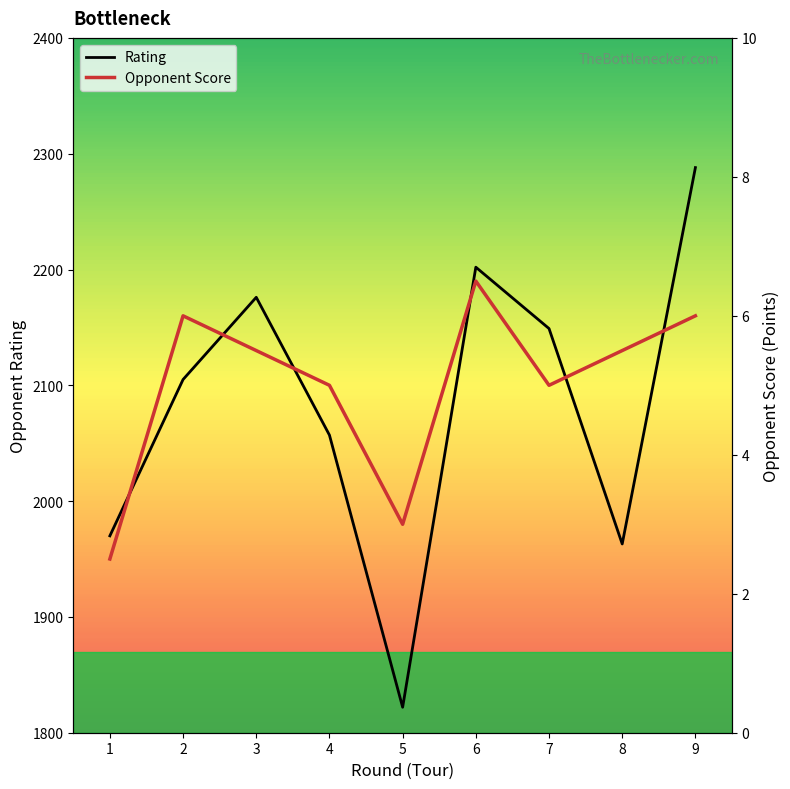

Where does the Rating series first go above 2105?

3